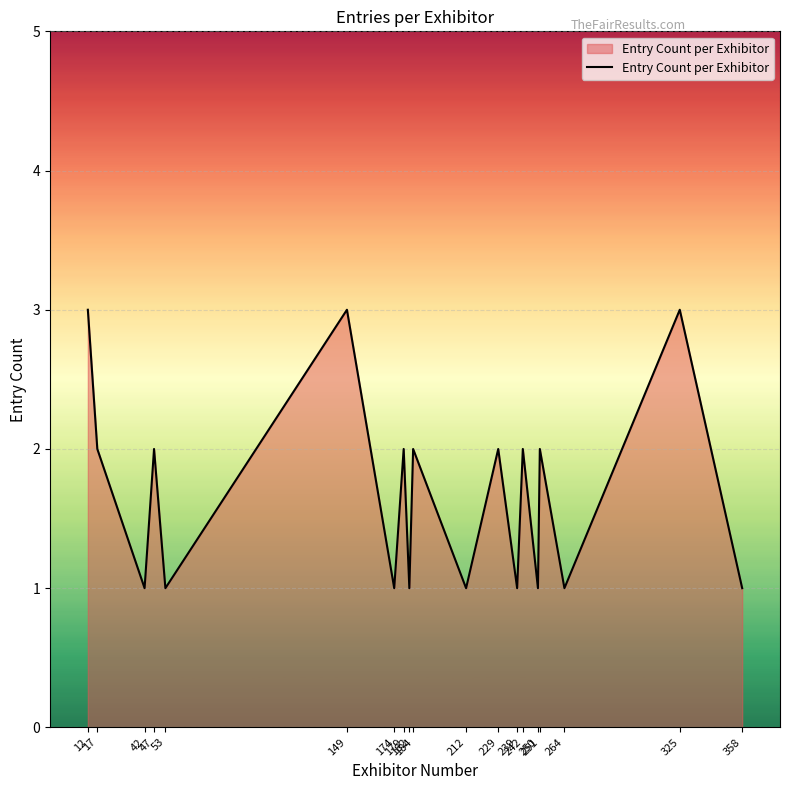

Read the value at 53.

1